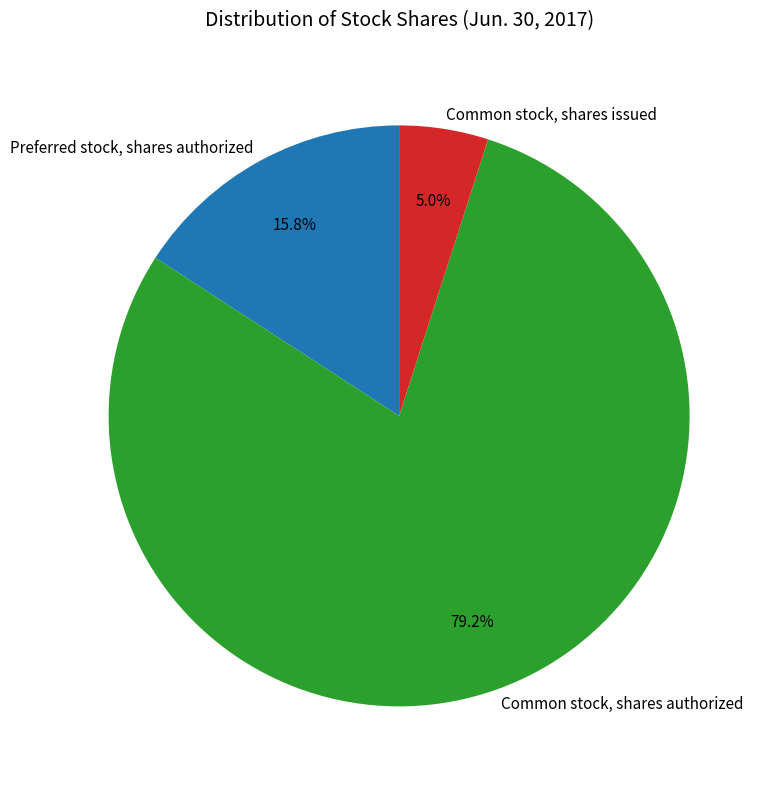

What is the largest slice in the pie chart?

Common stock, shares authorized